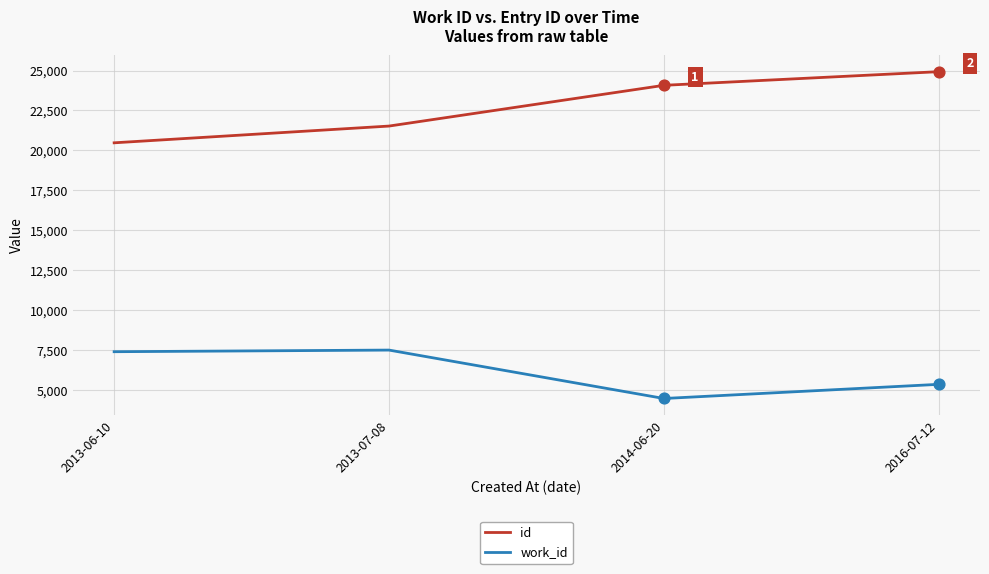

What are all the series names shown in the legend?

id, work_id